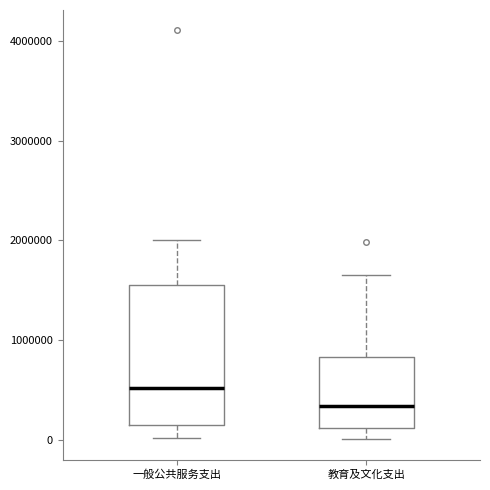

Where does the median line of the box for 一般公共服务支出 sit on the y-axis? The values are not printed on the chart, so give them approximately, as read against the axis.

500000